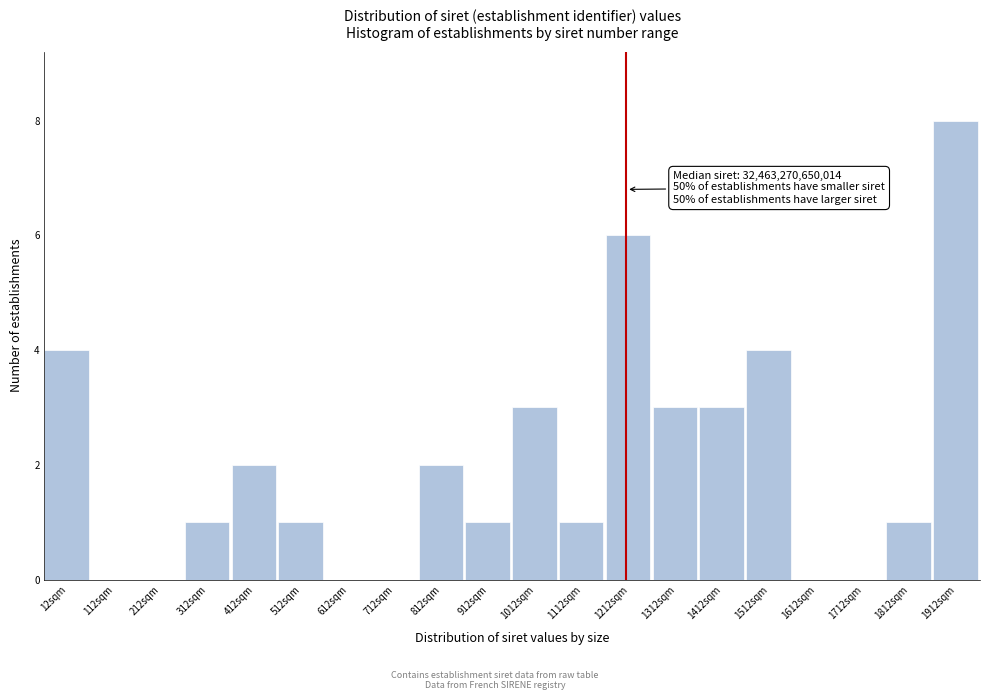

Reading left to right, what are all the values shown in this chart?

12sqm=4	112sqm=0	212sqm=0	312sqm=1	412sqm=2	512sqm=1	612sqm=0	712sqm=0	812sqm=2	912sqm=1	1012sqm=3	1112sqm=1	1212sqm=6	1312sqm=3	1412sqm=3	1512sqm=4	1612sqm=0	1712sqm=0	1812sqm=1	1912sqm=8